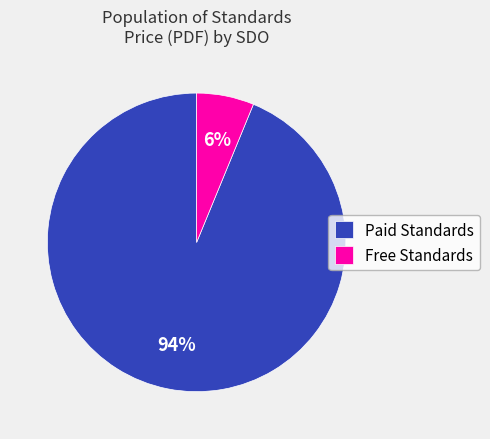

Do Free Standards and Paid Standards together represent more than half of the pie?

Yes